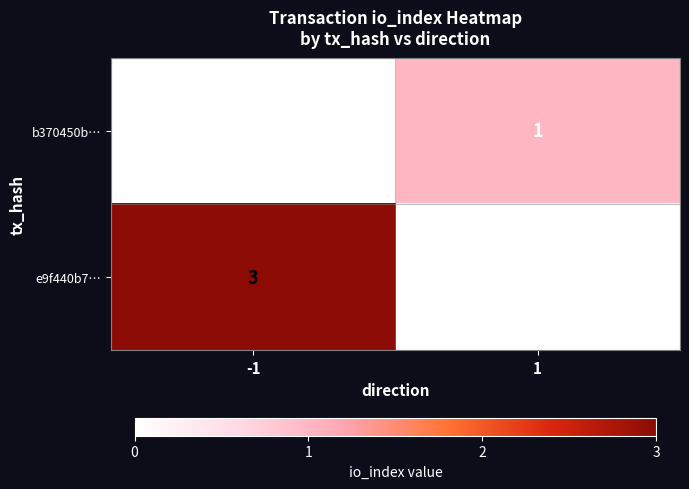

Rank the series by their maximum value, from highest to lowest.

e9f440b7…, b370450b…